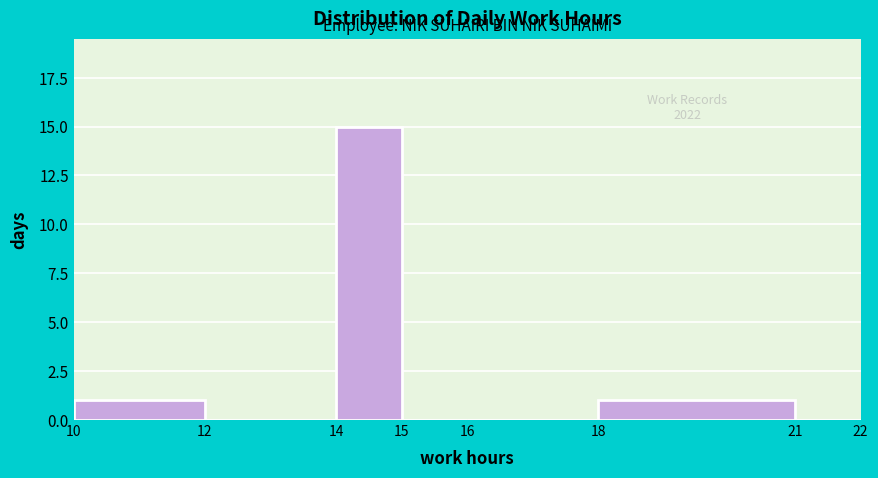

Over which range of the x-axis is the bar tallest?

14 to 15